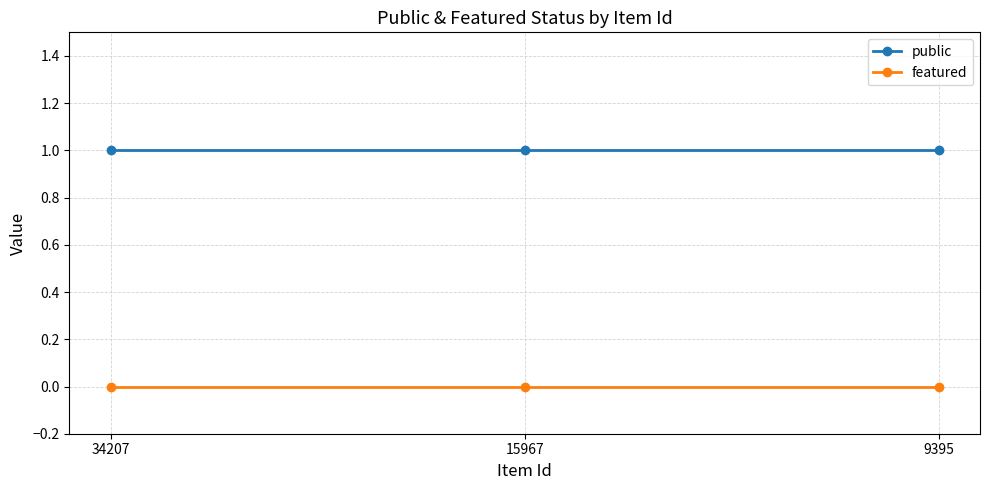

Reading left to right, what are all the values shown in this chart?

public: 1	1	1
featured: 0	0	0